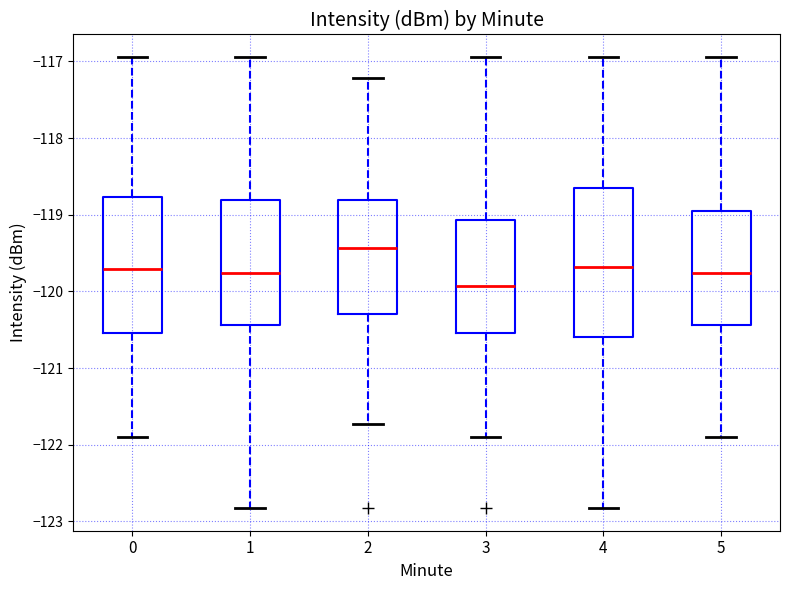

Which box has the lowest median line?

3